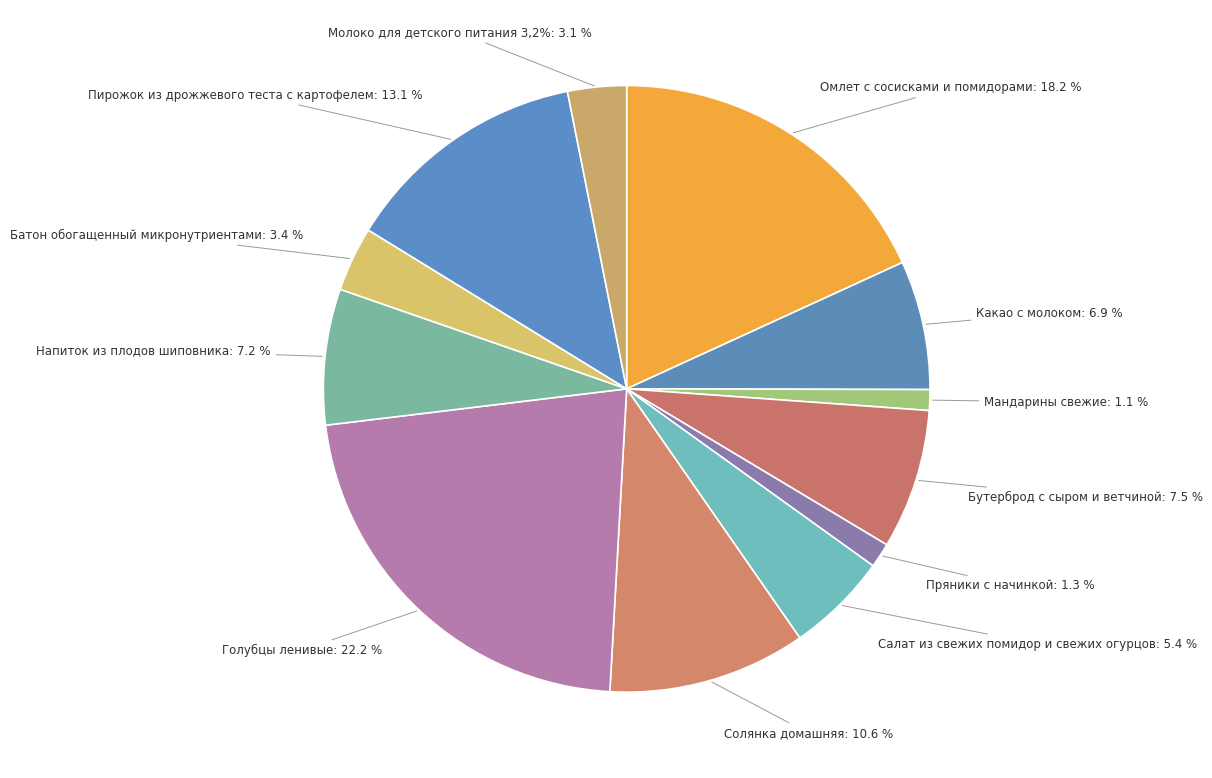

To the nearest percent, what percentage of the pie is Салат из свежих помидор и свежих огурцов?

5%